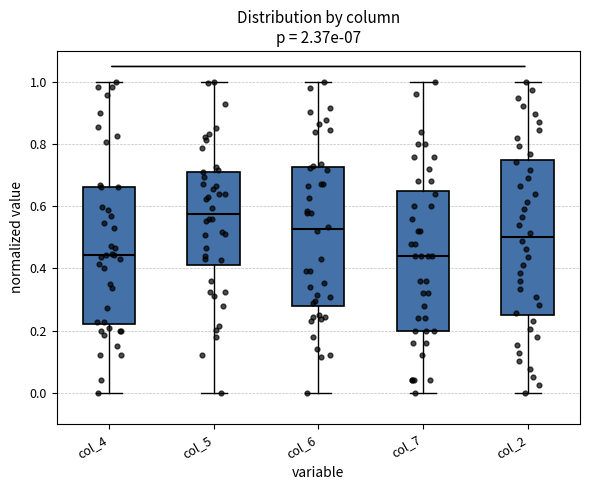

Comparing the boxes themselves (not the whiskers), which one is the tallest?

col_2